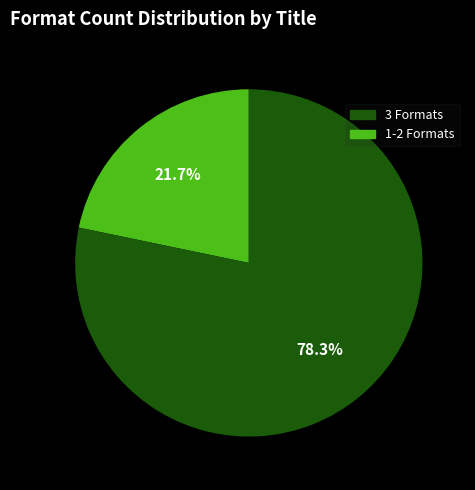

Is there any slice that represents more than half of the pie?

Yes